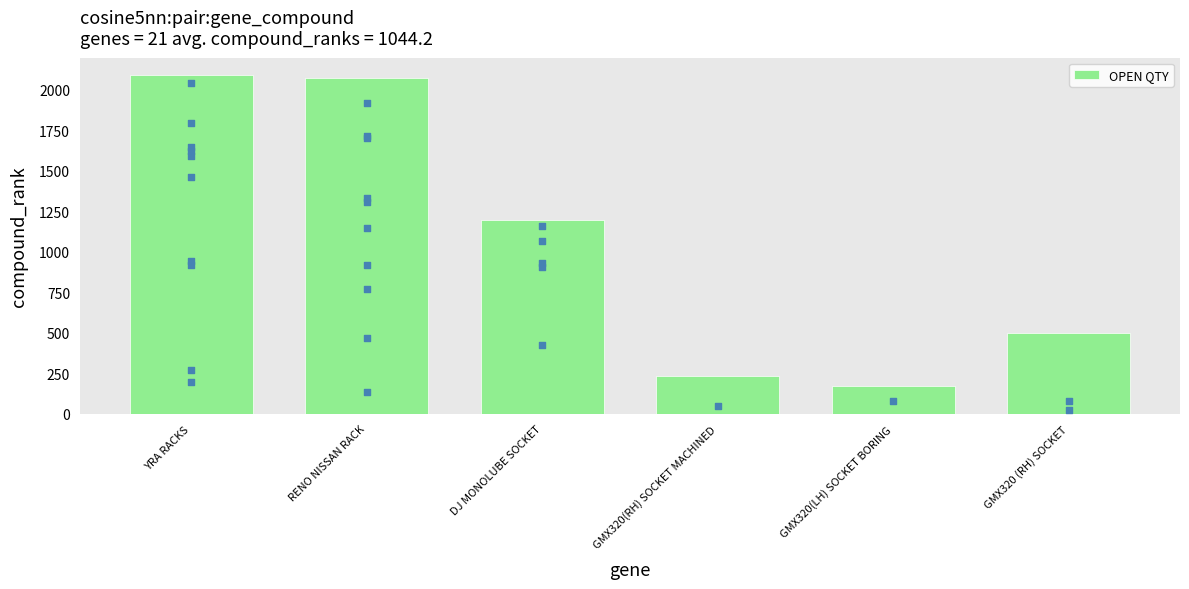

What is the change in value from YRA RACKS to GMX320 (RH) SOCKET?

-1592